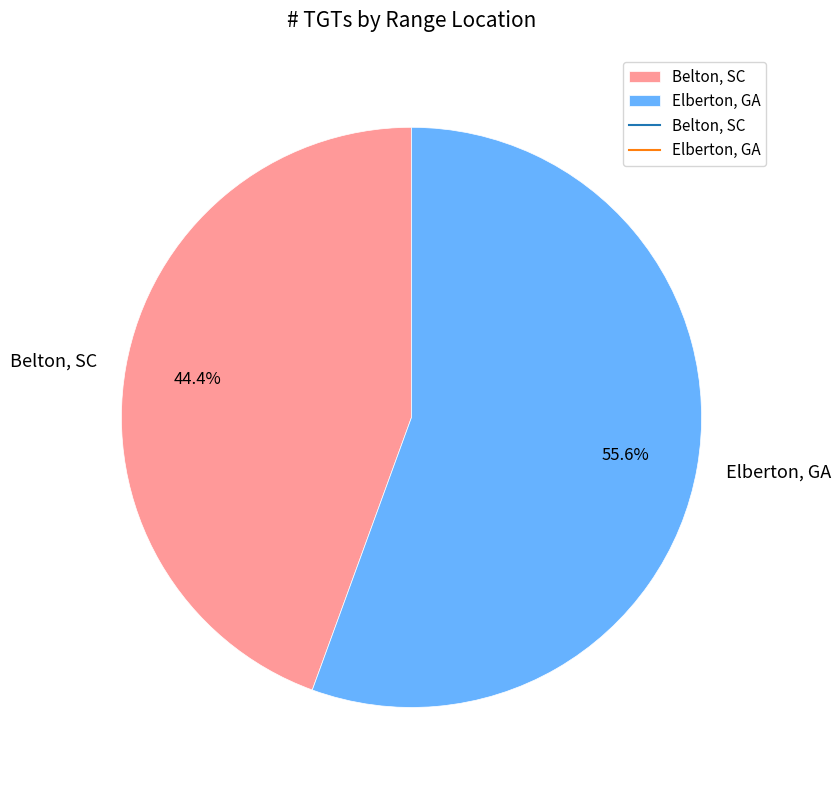

Which category has the smallest portion of the pie?

Belton, SC